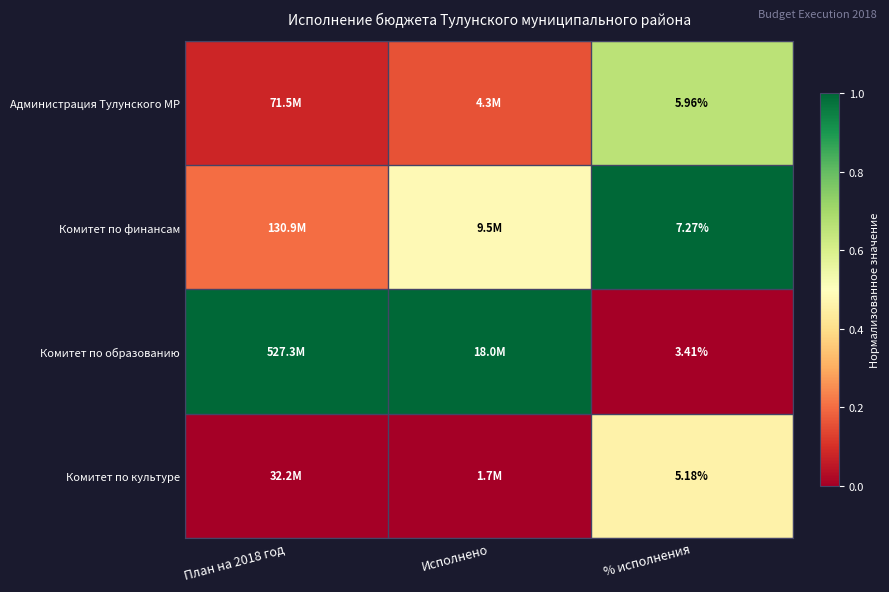

At % исполнения, list the series in order from largest to smallest.

Комитет по финансам, Администрация Тулунского МР, Комитет по культуре, Комитет по образованию